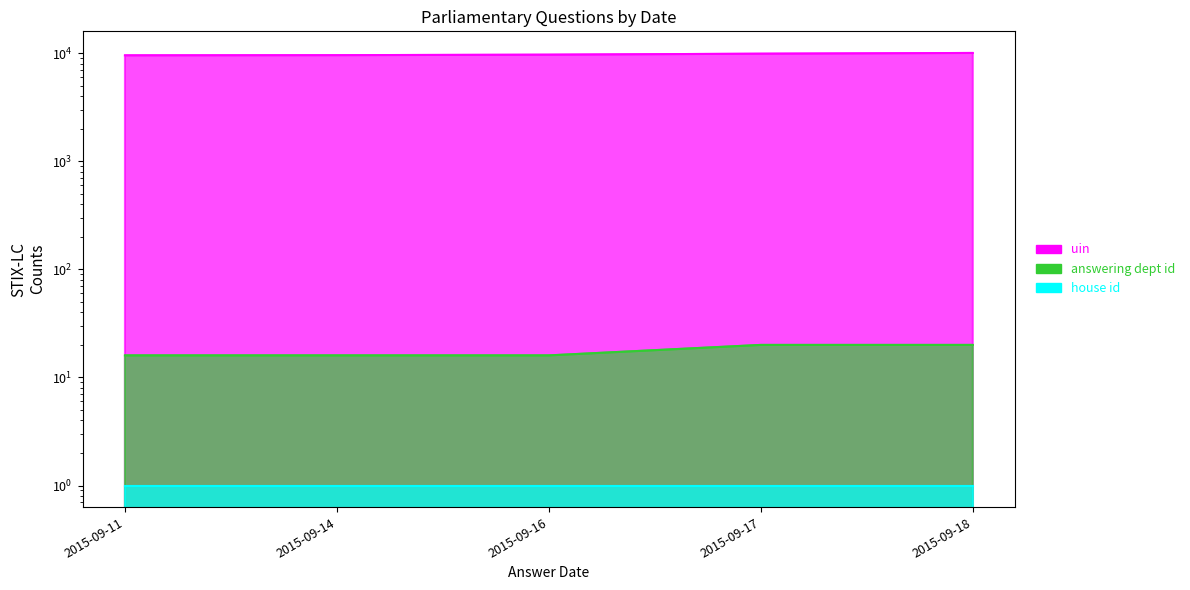

What is the minimum value for uin?

9564